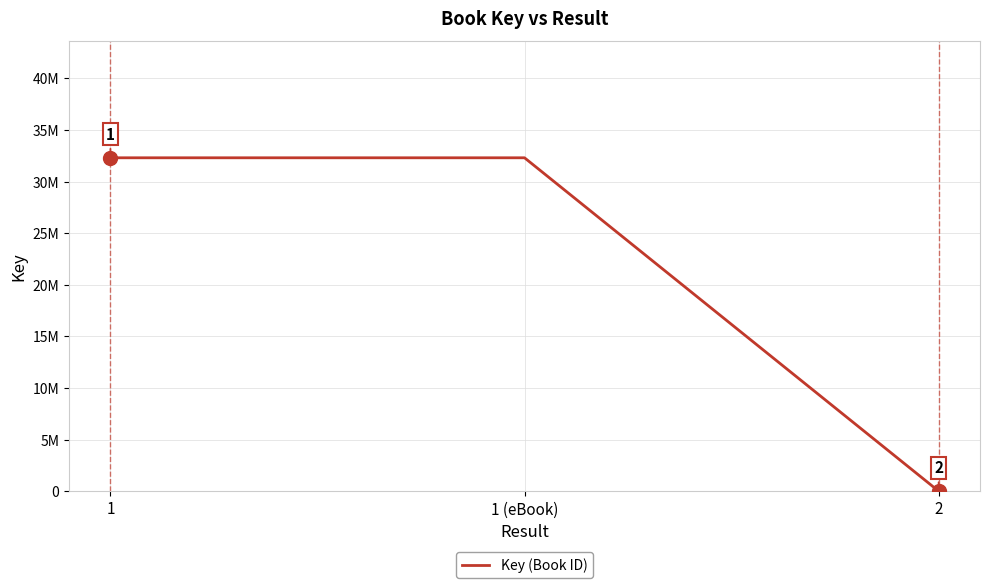

Does the chart have visible grid lines?

Yes